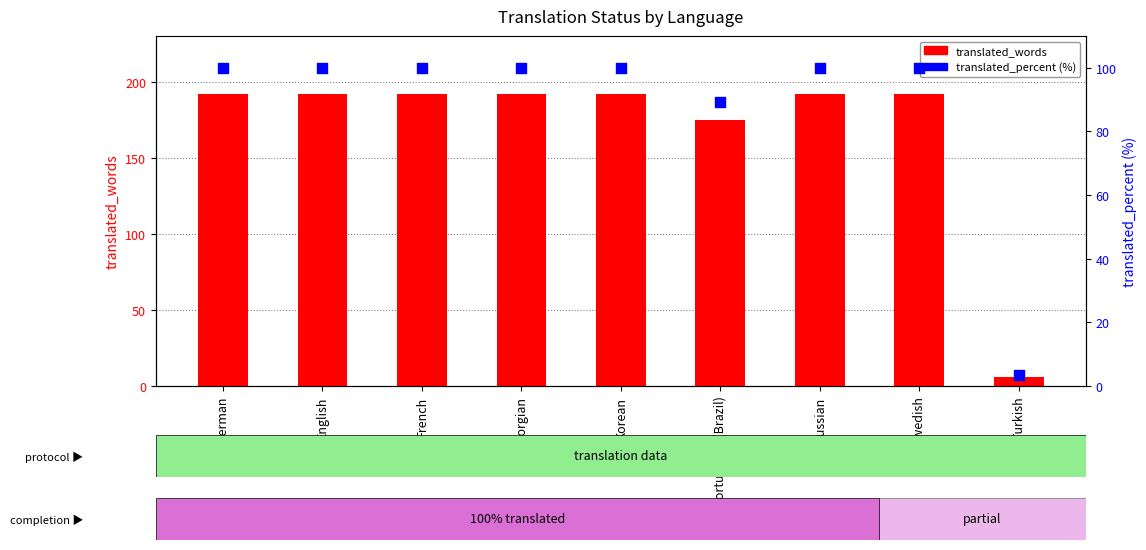

Which series has the widest spread of Y values?

translated_words